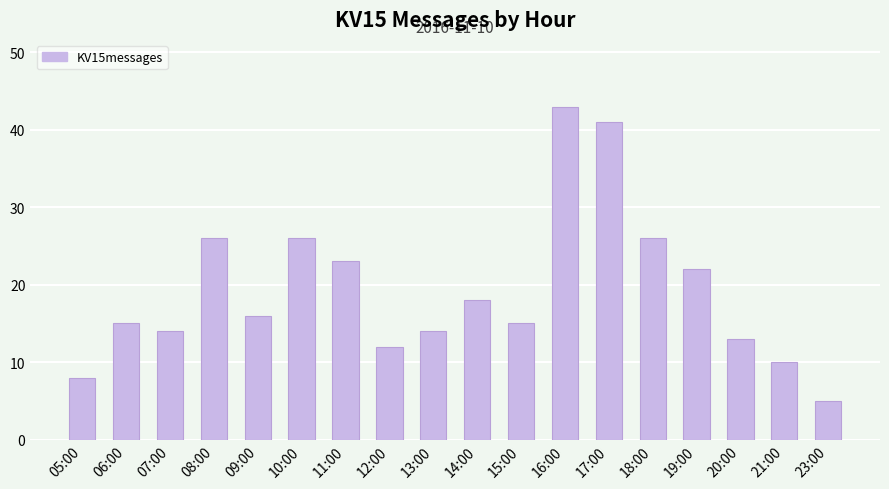

What is the difference between the maximum and minimum values?

38